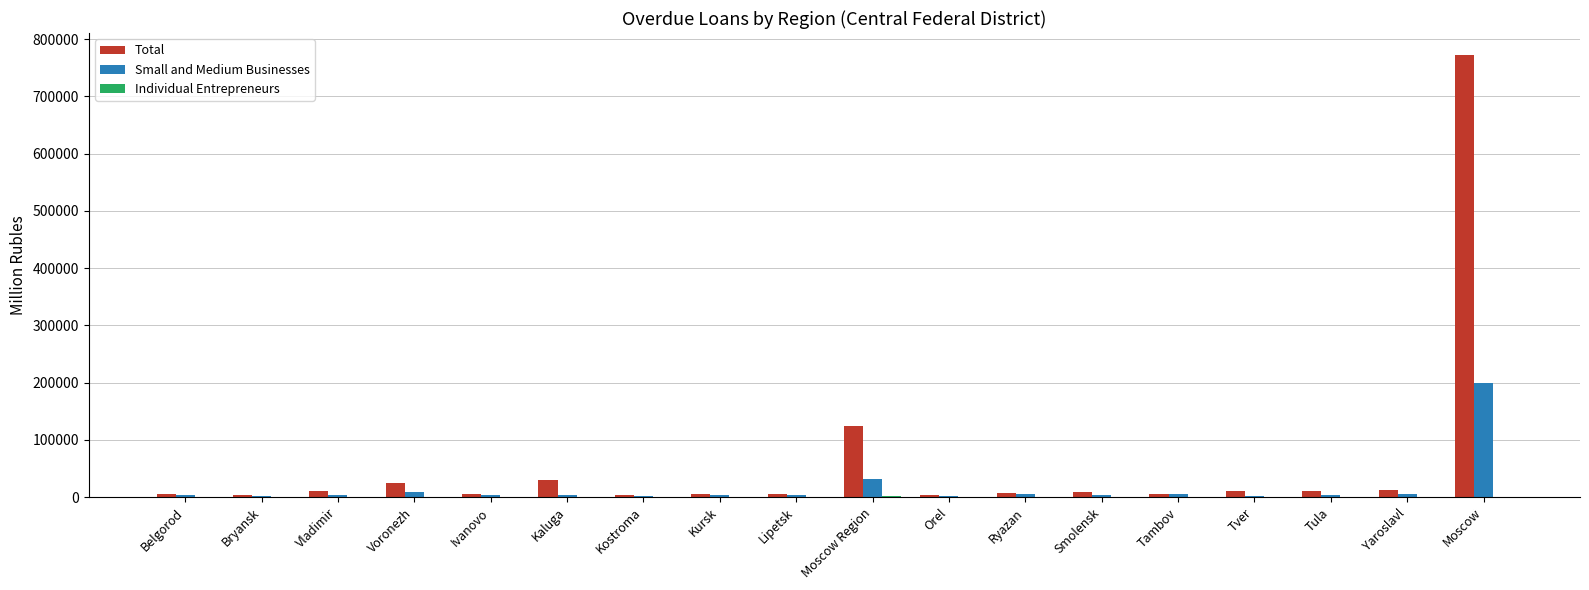

At which label is Small and Medium Businesses closest to 100806?

Moscow Region